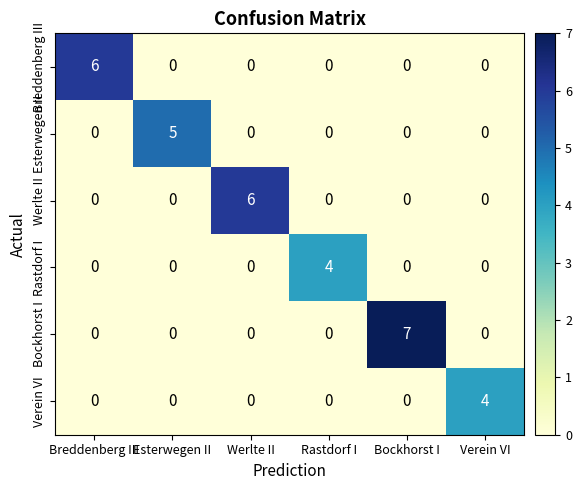

Is it true that Werlte II equals 3 at Esterwegen II?

False